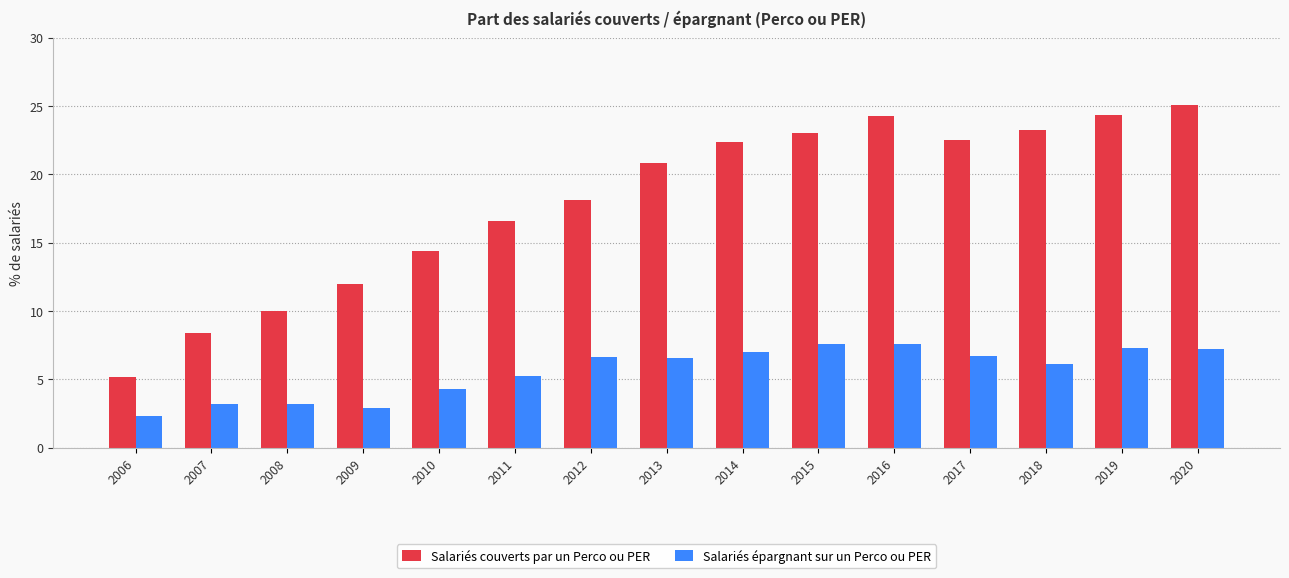

Which series has the largest total across all categories?

Salariés couverts par un Perco ou PER